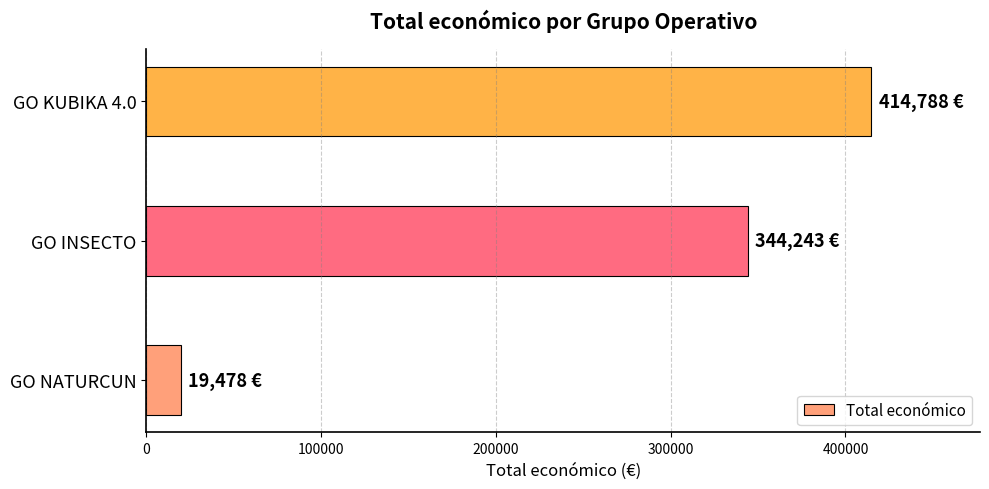

What is the difference between the maximum and minimum values?

395310